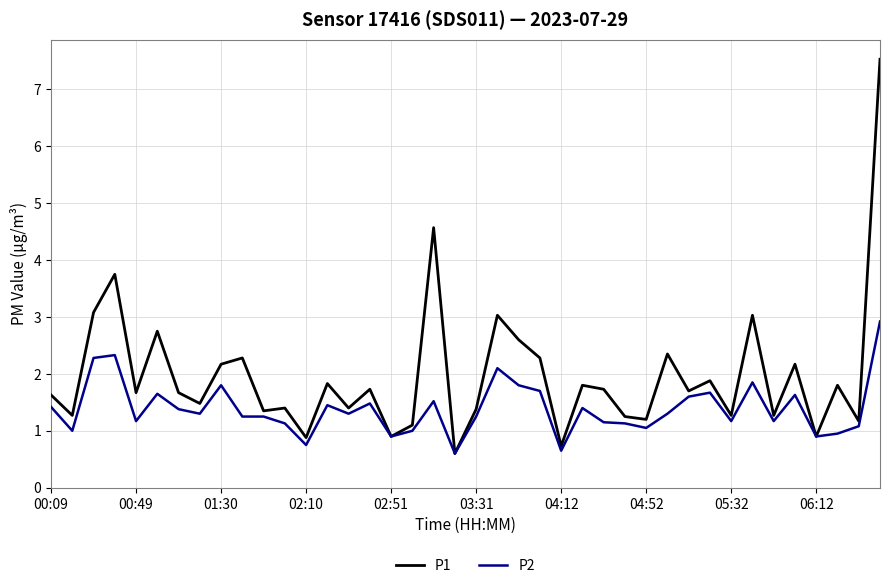

What are all the series names shown in the legend?

P1, P2